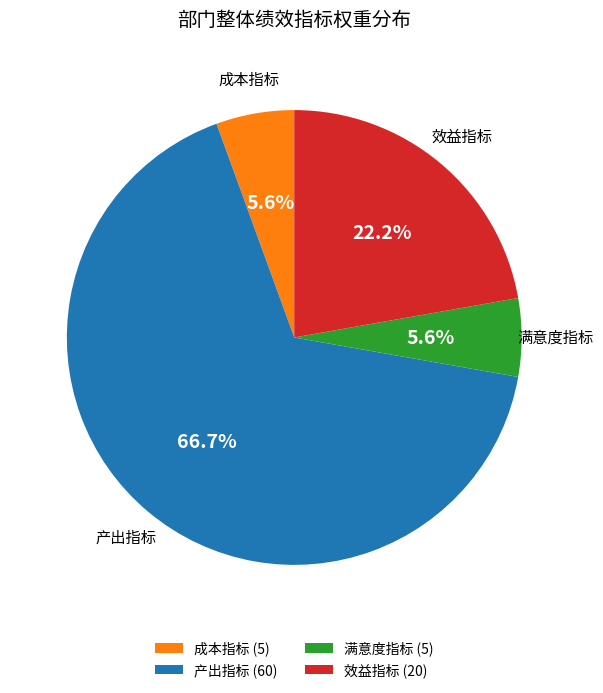

Is the sum of 满意度指标 (5) and 效益指标 (20) greater than half?

No